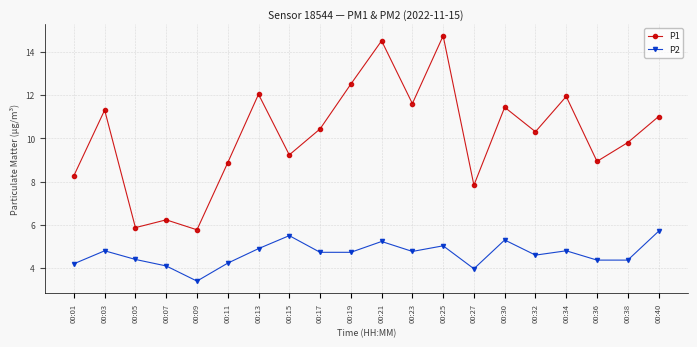

What are all the series names shown in the legend?

P1, P2